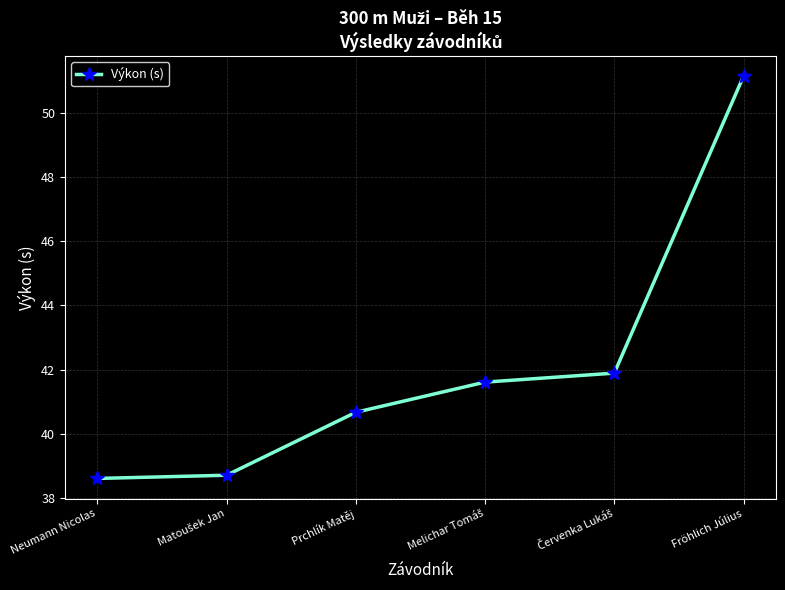

What is the difference between the second highest and second lowest values?

3.2